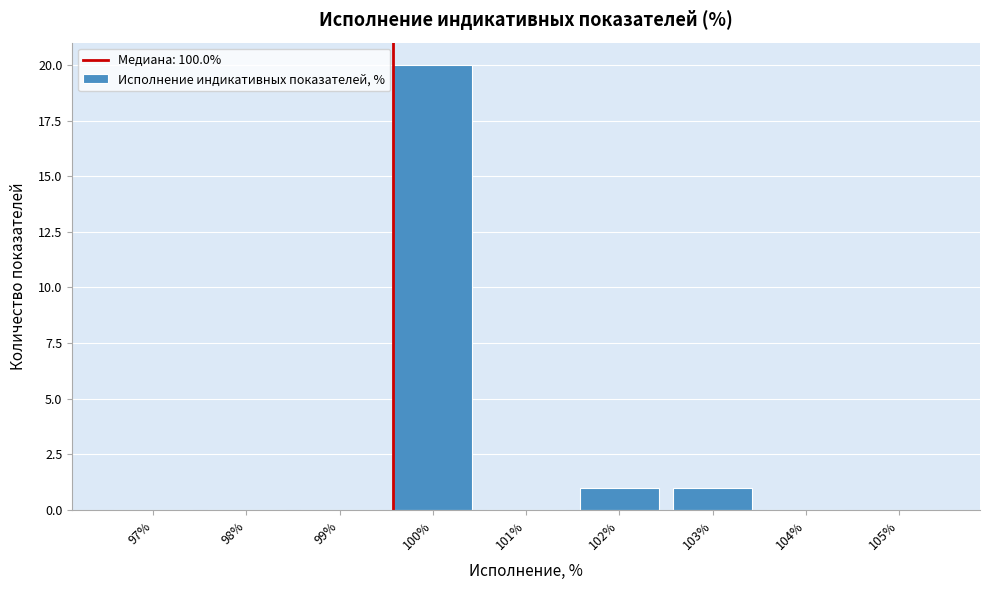

Reading left to right, what are all the values shown in this chart?

97%=0	98%=0	99%=0	100%=20	101%=0	102%=1	103%=1	104%=0	105%=0